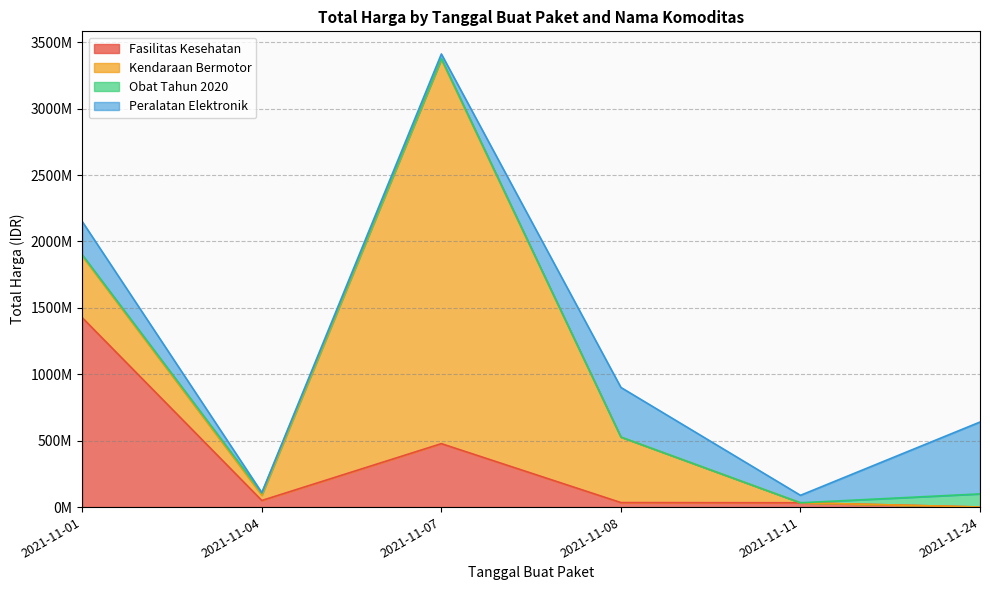

Which label corresponds to the largest value in the chart?

2021-11-07